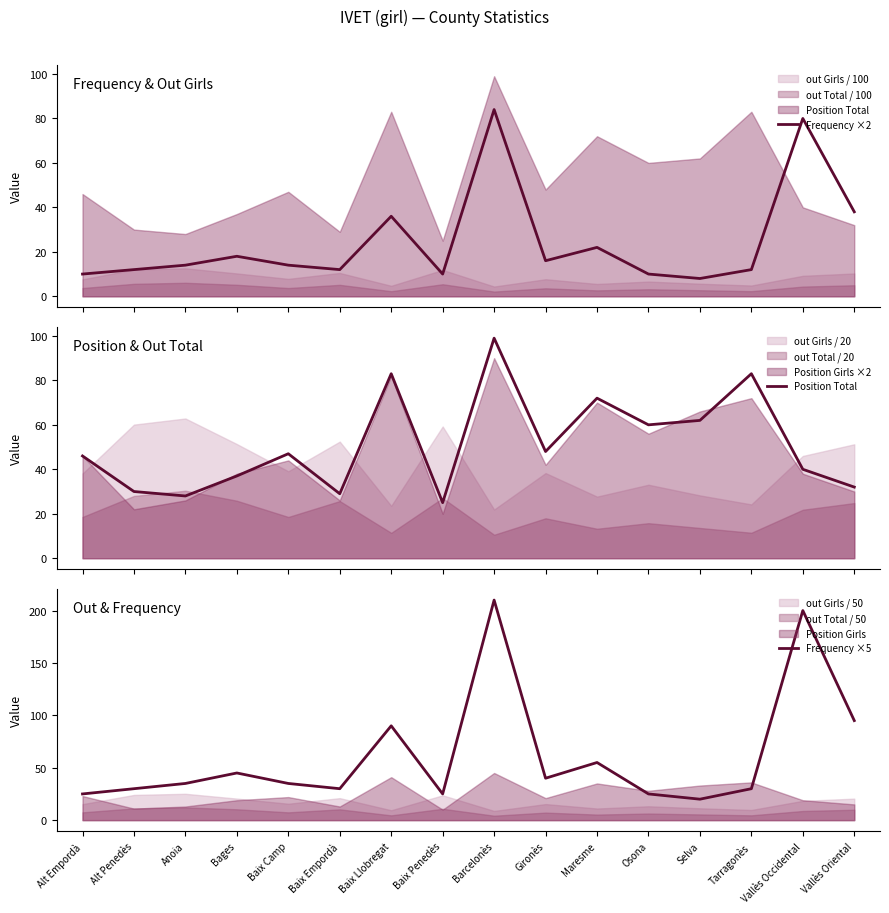

What is the difference between the maximum and minimum values in the Position Total series?

74